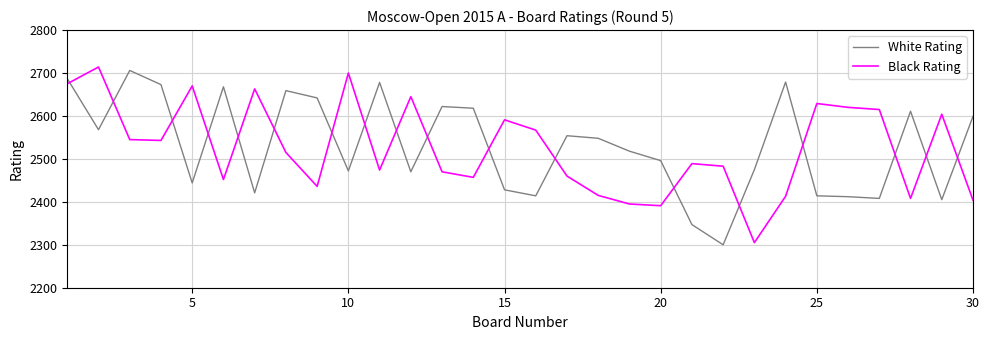

After their last crossing, which series has the higher values: Black Rating or White Rating?

White Rating